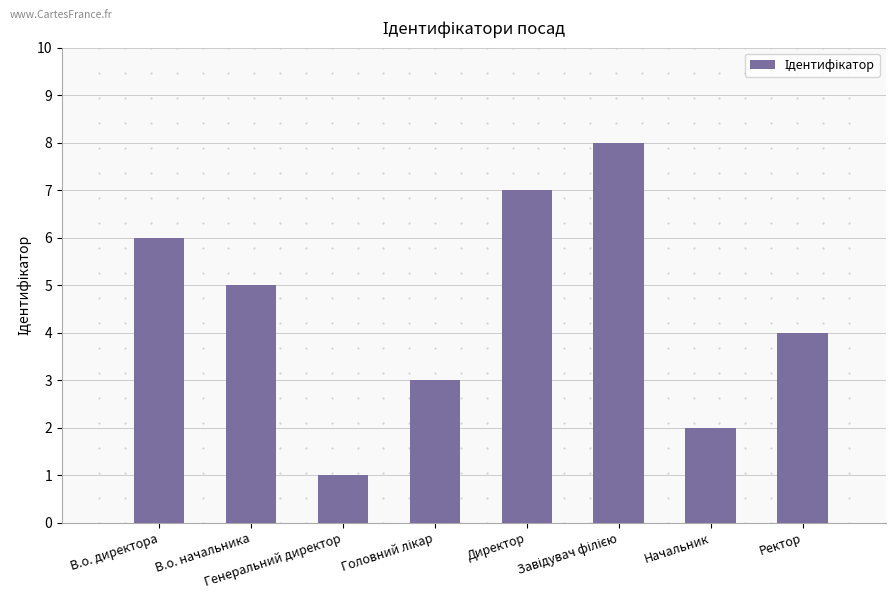

What is the difference between the second highest and second lowest values?

5